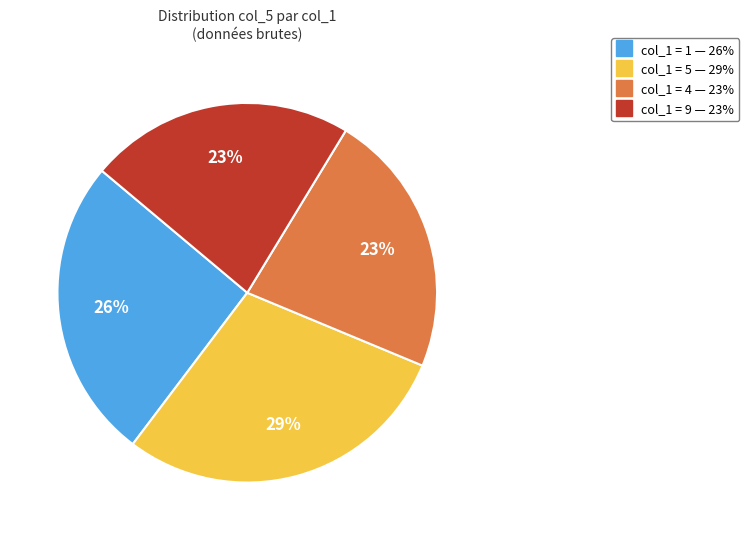

Is there any slice that represents more than half of the pie?

No